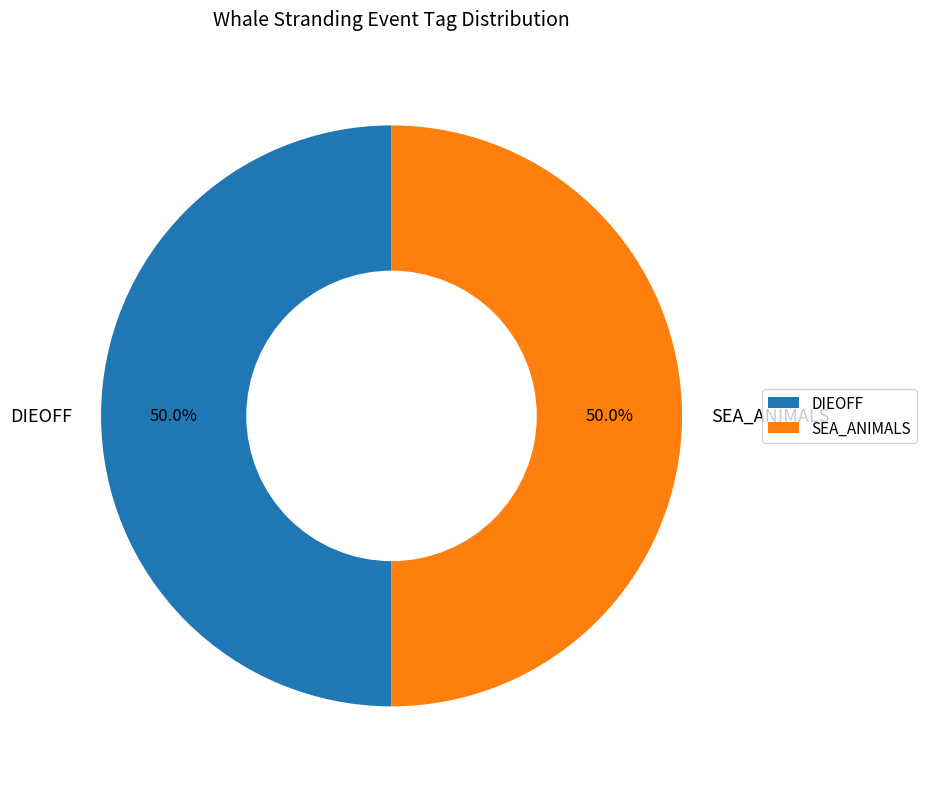

To the nearest percent, what is the difference between the largest and smallest slice percentages?

0%